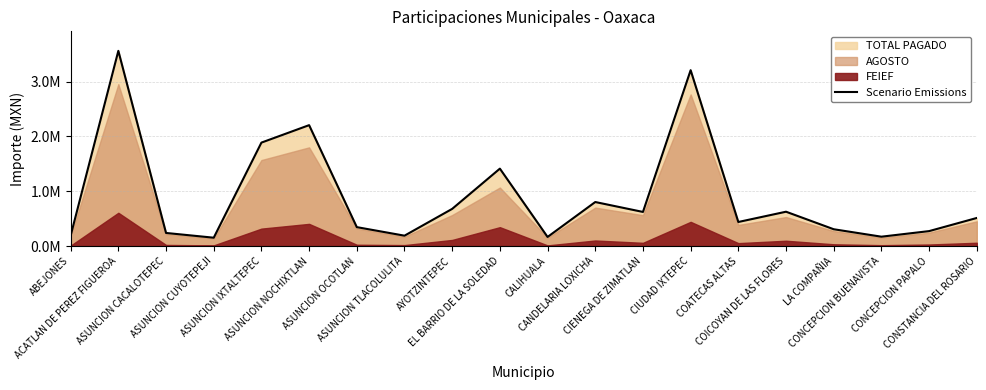

Reading left to right, what are all the values shown in this chart?

ABEJONES=191604	ACATLAN DE PEREZ FIGUEROA=3563143	ASUNCION CACALOTEPEC=239364	ASUNCION CUYOTEPEJI=152762	ASUNCION IXTALTEPEC=1888462	ASUNCION NOCHIXTLAN=2207008	ASUNCION OCOTLAN=345735	ASUNCION TLACOLULITA=189672	AYOTZINTEPEC=679034	EL BARRIO DE LA SOLEDAD=1413205	CALIHUALA=166531	CANDELARIA LOXICHA=803947	CIENEGA DE ZIMATLAN=623006	CIUDAD IXTEPEC=3210179	COATECAS ALTAS=439598	COICOYAN DE LAS FLORES=627072	LA COMPAÑIA=307147	CONCEPCION BUENAVISTA=171311	CONCEPCION PAPALO=273143	CONSTANCIA DEL ROSARIO=512987